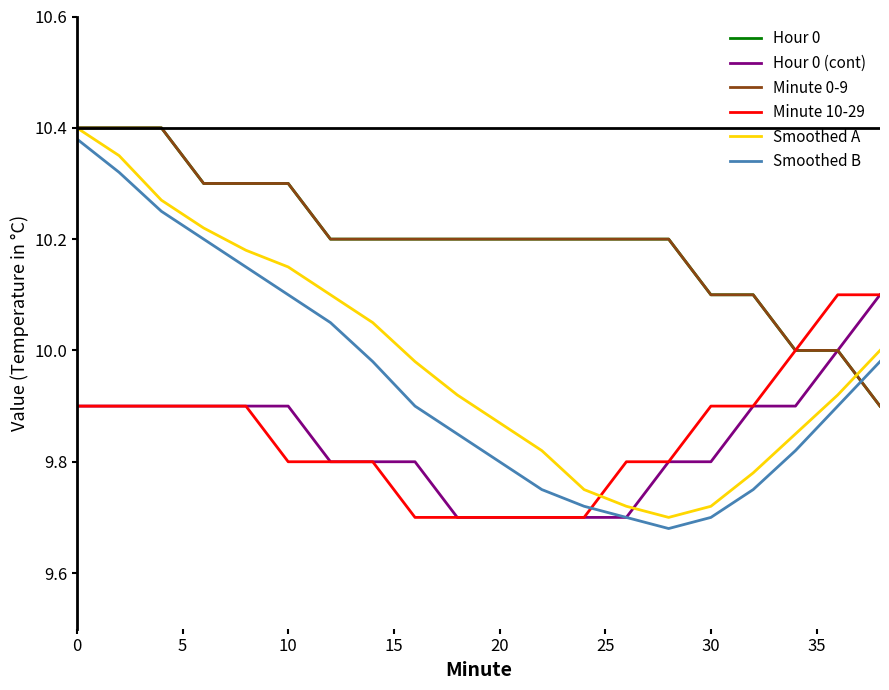

Is this an area chart (filled region under the line)?

No